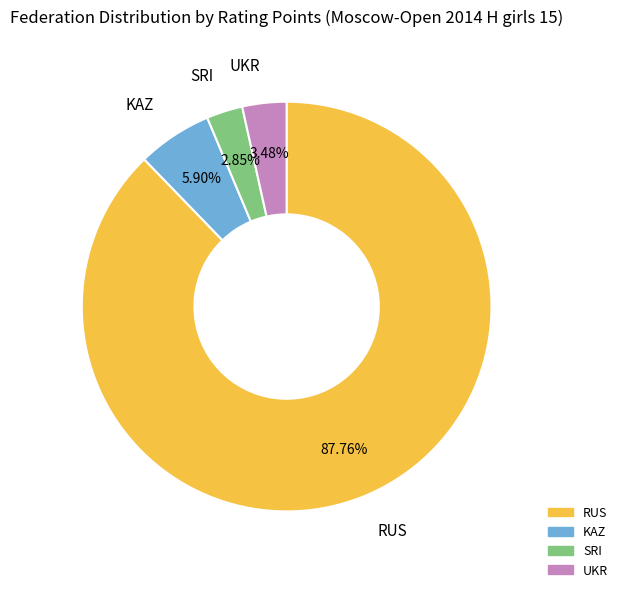

To the nearest percent, what is the difference between the largest and smallest slice percentages?

85%